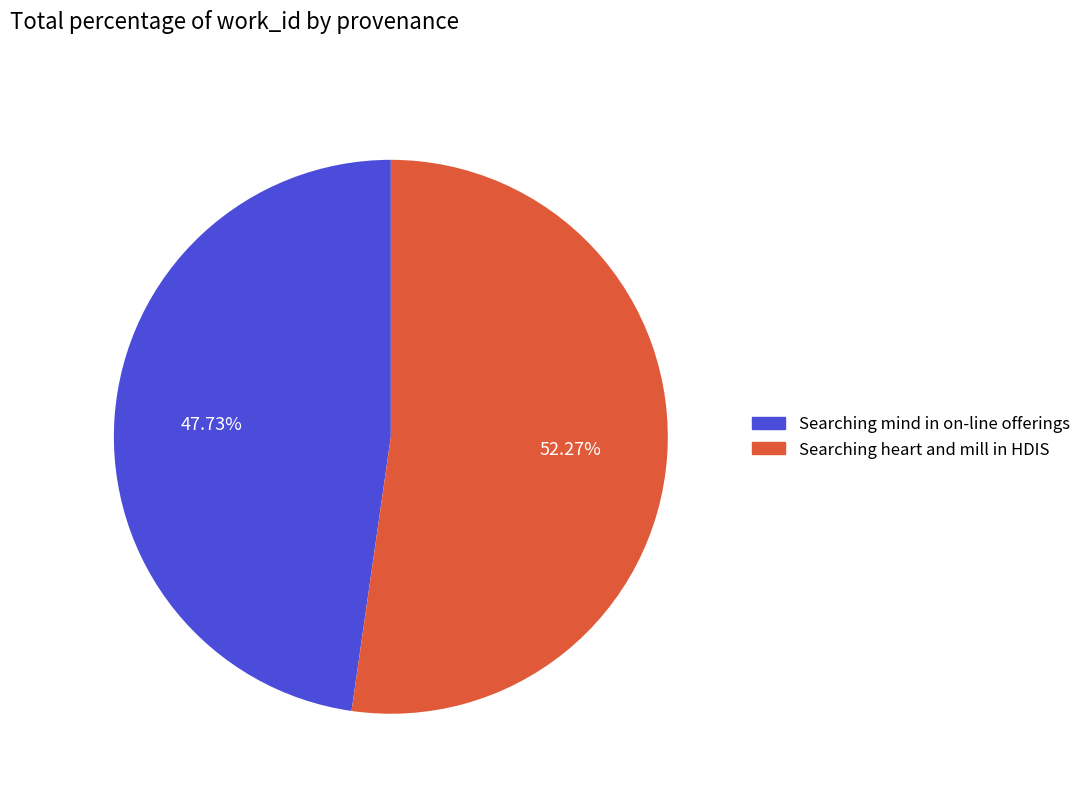

Which slice is the largest?

Searching heart and mill in HDIS